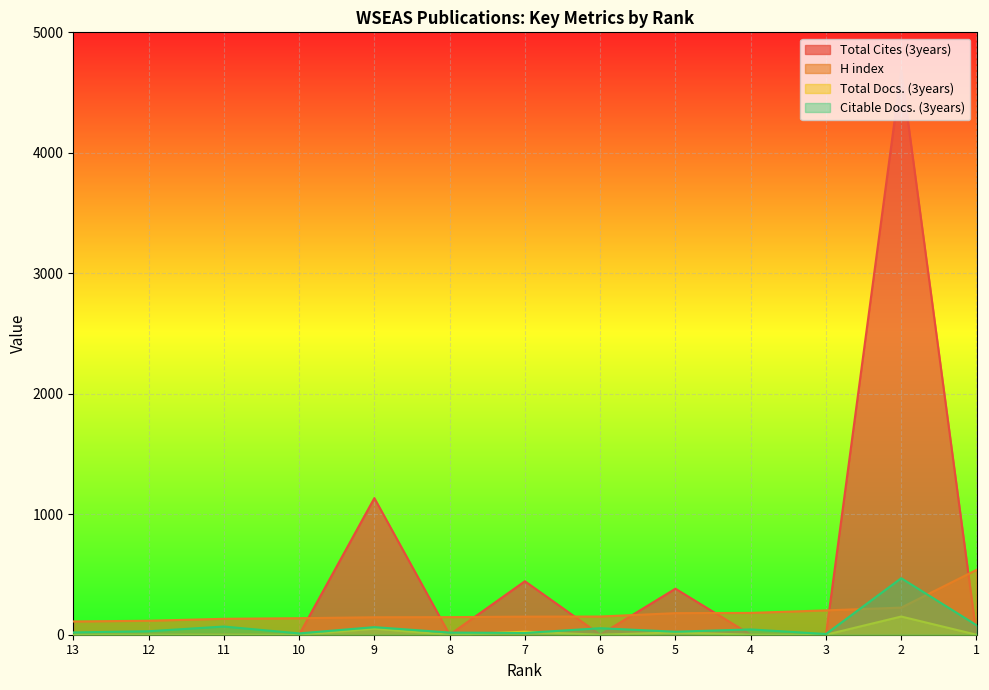

How many positive values does the Total Docs. (3years) series have?

4